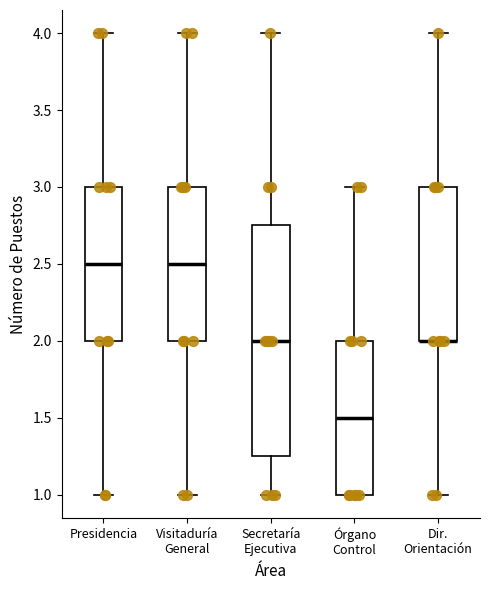

Which box is the tallest, from its lower edge to its upper edge?

Secretaría Ejecutiva